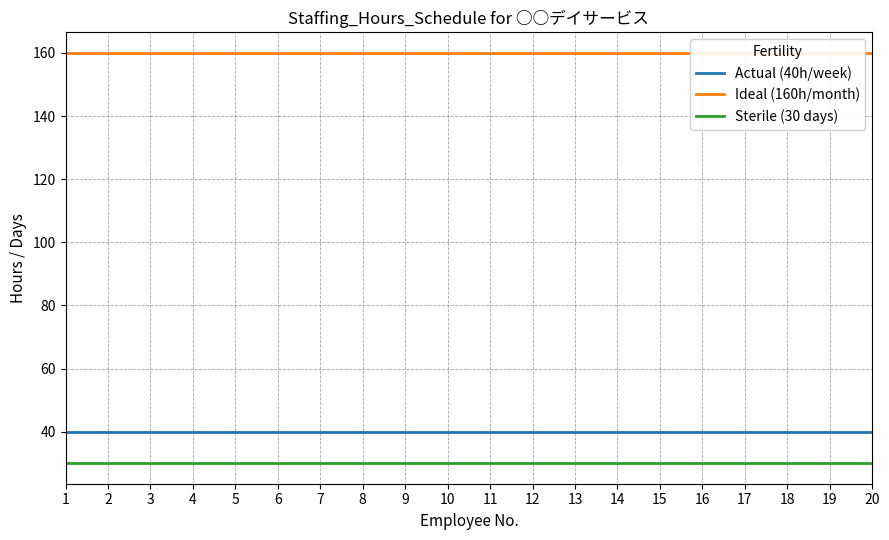

Is it true that Sterile (30 days) equals 30 at 10?

True